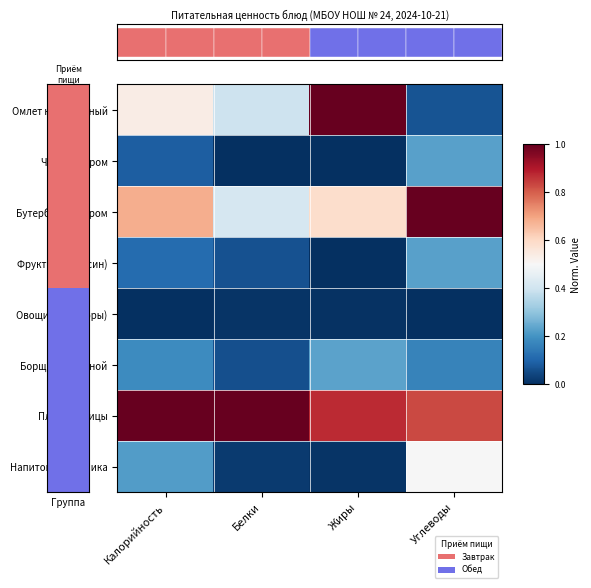

At Белки, list the series in order from largest to smallest.

Плов из птицы, Бутерброд с сыром, Омлет натуральный, Фрукты (апельсин), Борщ со сметаной, Напиток шиповника, Овощи (помидоры), Чай с сахаром